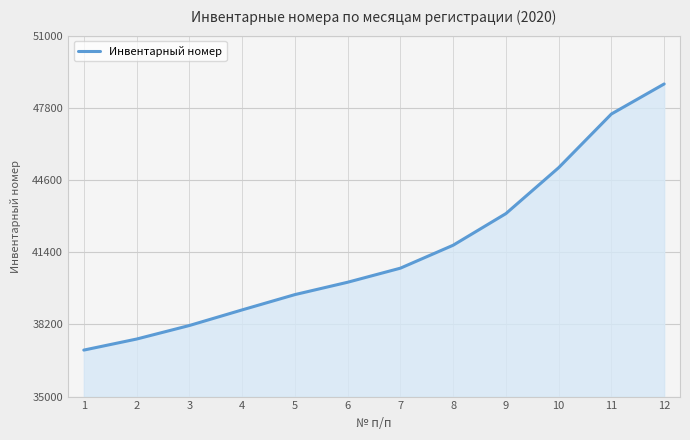

Which label corresponds to the smallest value in the chart?

1